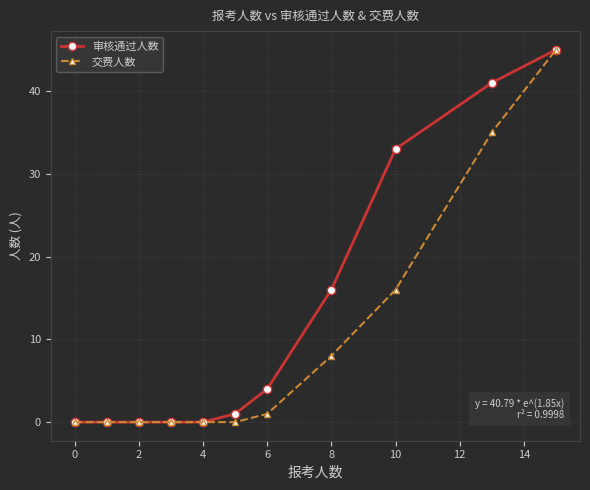

Reading right to left, what are all the values shown in this chart?

审核通过人数: 45	41	33	16	4	1	0	0	0	0	0
交费人数: 45	35	16	8	1	0	0	0	0	0	0